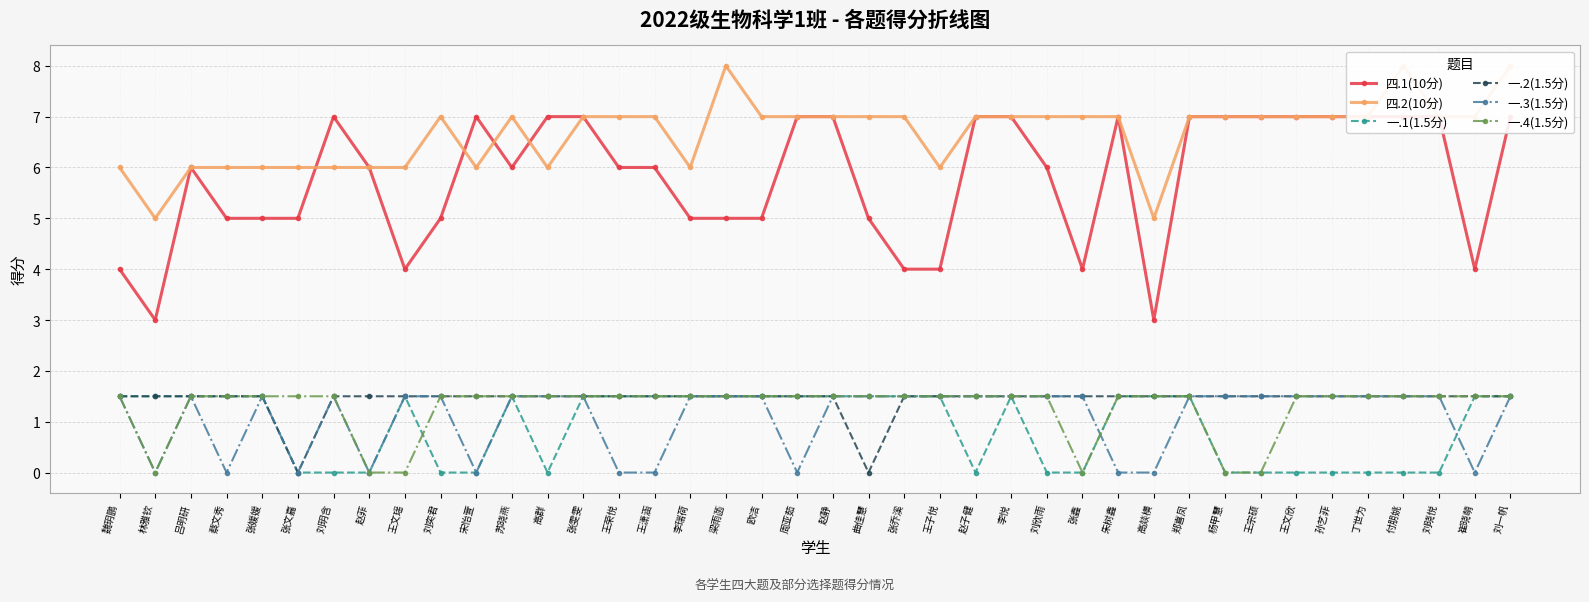

Between 宋怡萱 and 付朋姚, which series saw the biggest shift?

四.2(10分)